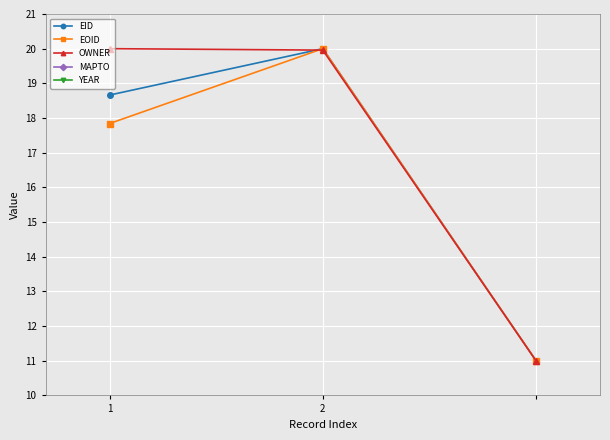

What is the lowest value of the OWNER series?

11.0